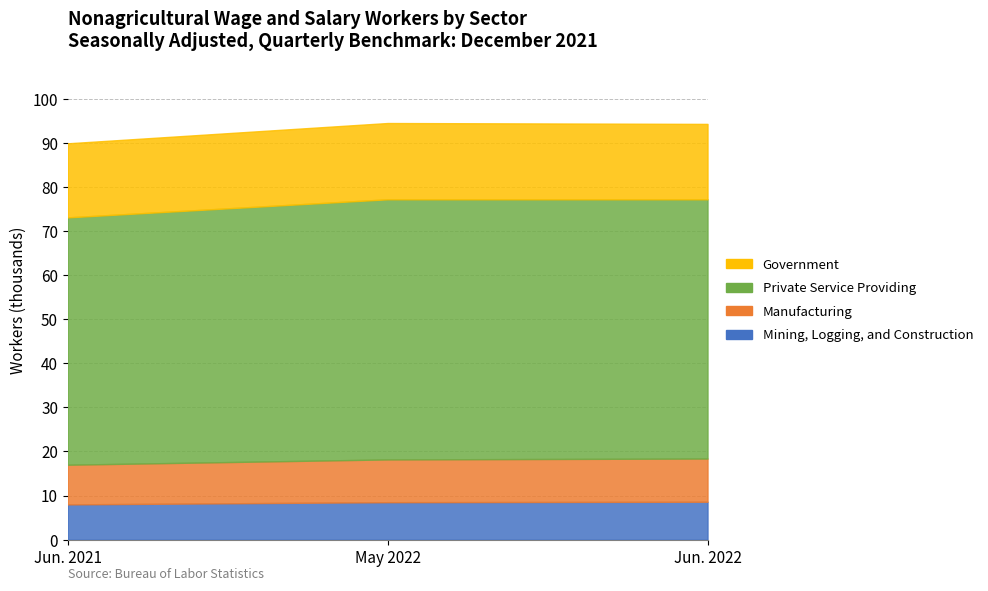

What value does the Manufacturing series have at May 2022?

9.7